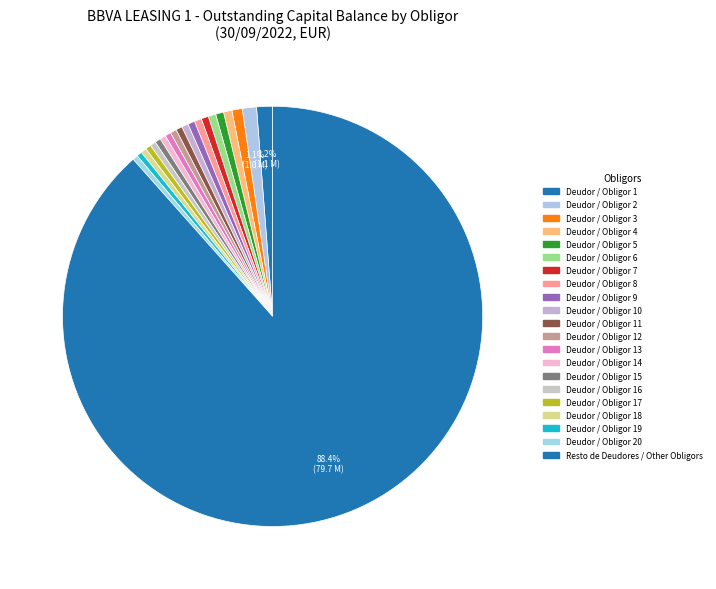

Rank the categories by value from lowest to highest.

Deudor / Obligor 20, Deudor / Obligor 19, Deudor / Obligor 18, Deudor / Obligor 17, Deudor / Obligor 16, Deudor / Obligor 15, Deudor / Obligor 14, Deudor / Obligor 13, Deudor / Obligor 12, Deudor / Obligor 11, Deudor / Obligor 10, Deudor / Obligor 9, Deudor / Obligor 8, Deudor / Obligor 7, Deudor / Obligor 6, Deudor / Obligor 5, Deudor / Obligor 4, Deudor / Obligor 3, Deudor / Obligor 2, Deudor / Obligor 1, Resto de Deudores / Other Obligors